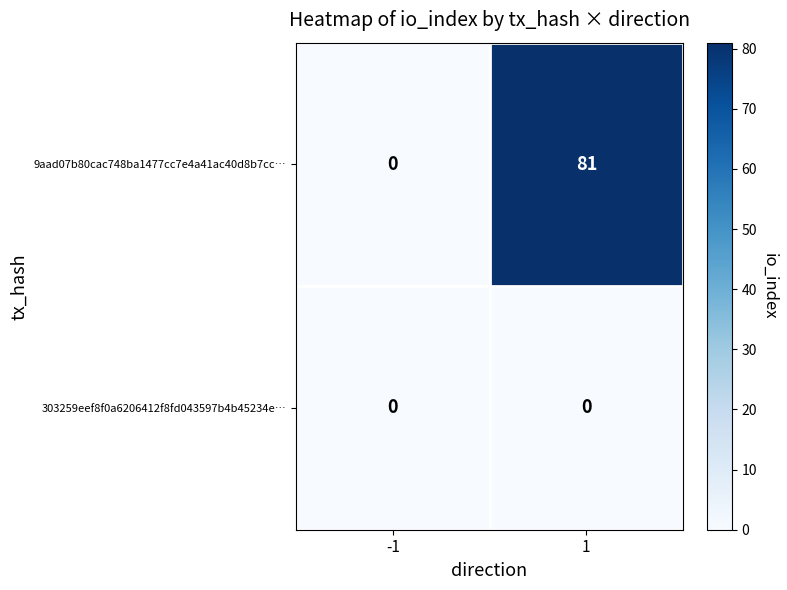

At which category is the sum across all series the highest?

1